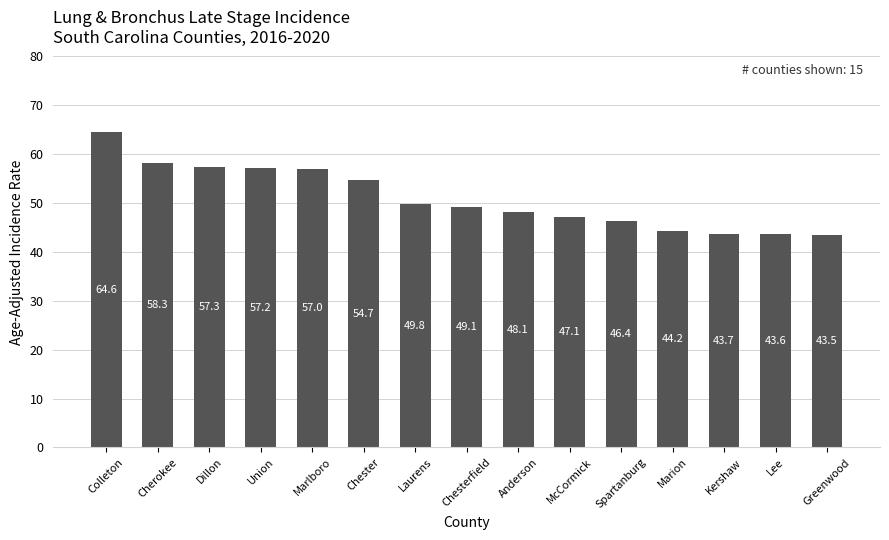

What position from the left is Colleton?

1